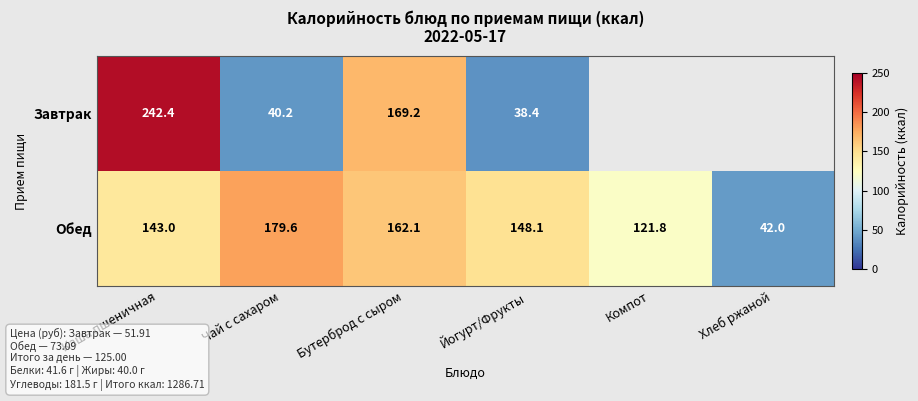

Is it true that Обед equals 121.8 at Компот?

True